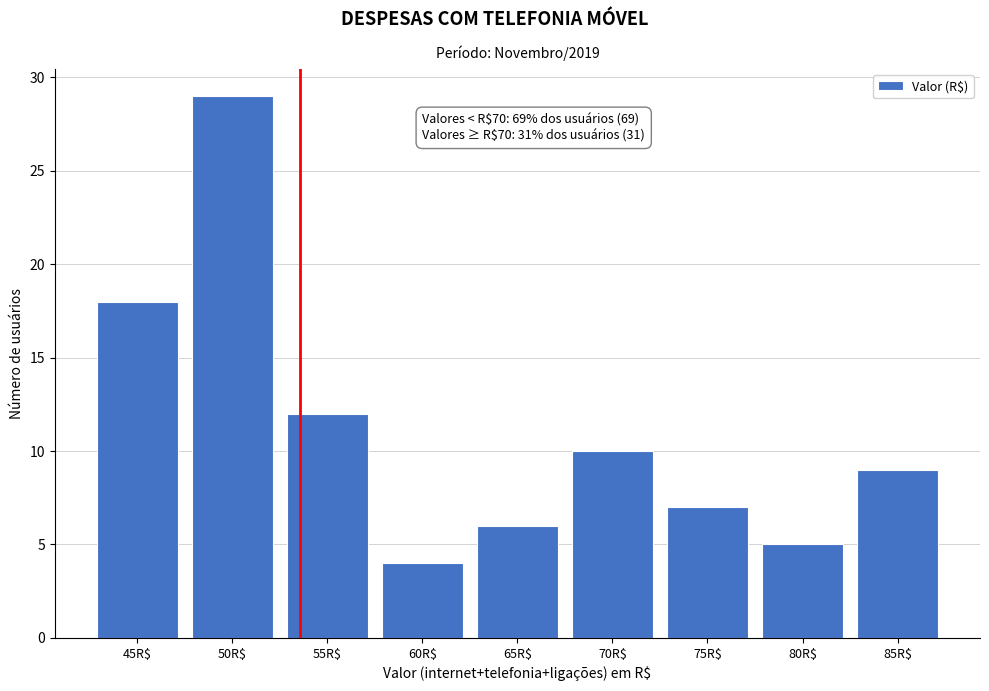

Reading right to left, what are all the values shown in this chart?

9	5	7	10	6	4	12	29	18